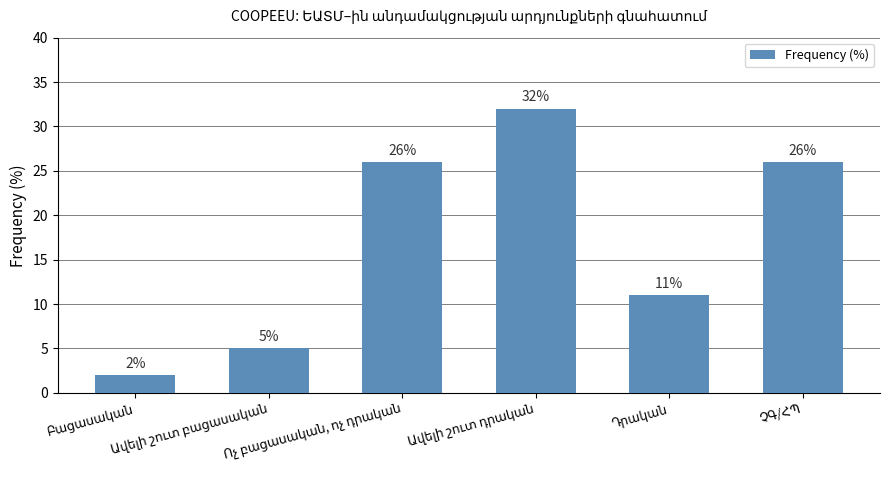

What is the sum of all values?

102